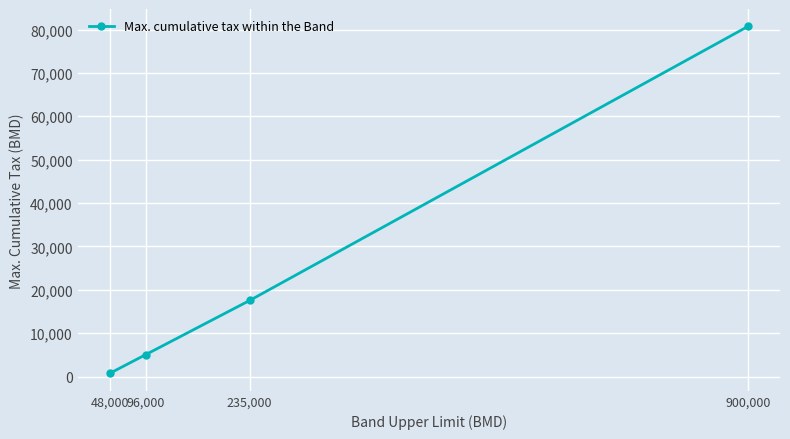

The value at 235,000 is 28058. True or false?

False